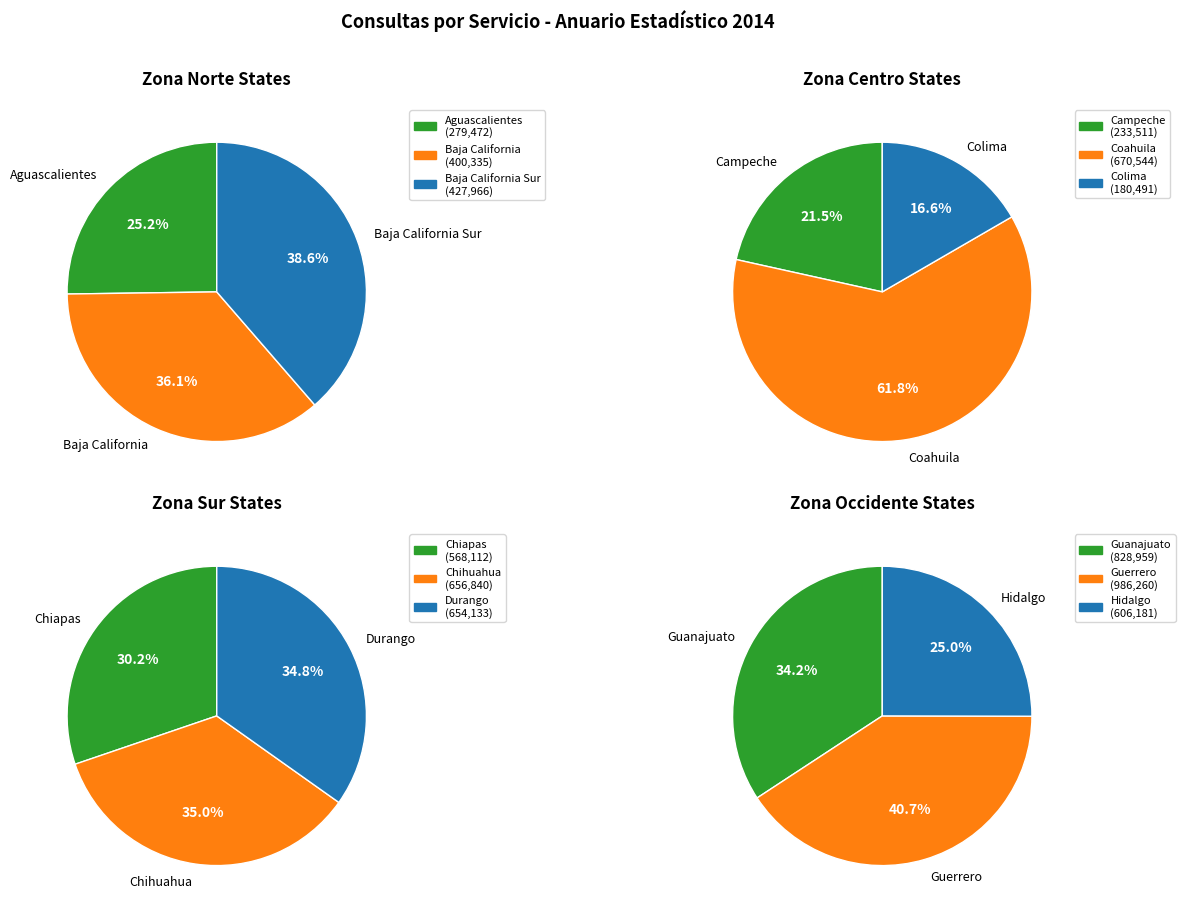

Is the sum of Colima and Hidalgo greater than half?

No